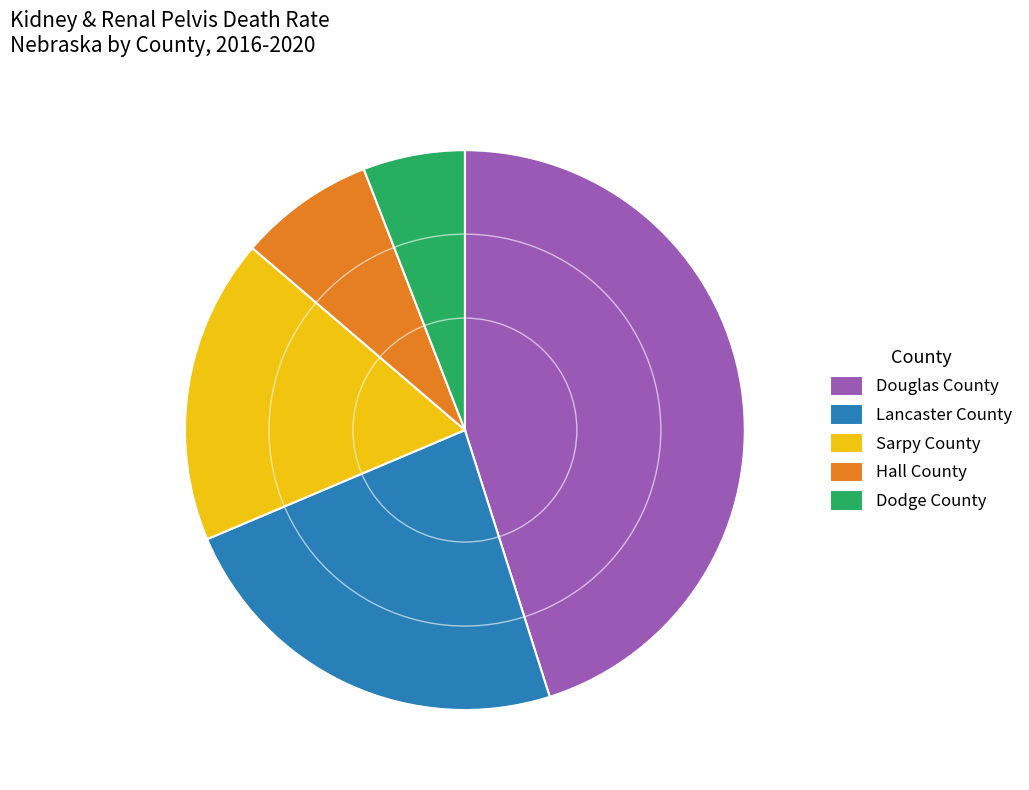

Rank the categories by value from highest to lowest.

Douglas County, Lancaster County, Sarpy County, Hall County, Dodge County